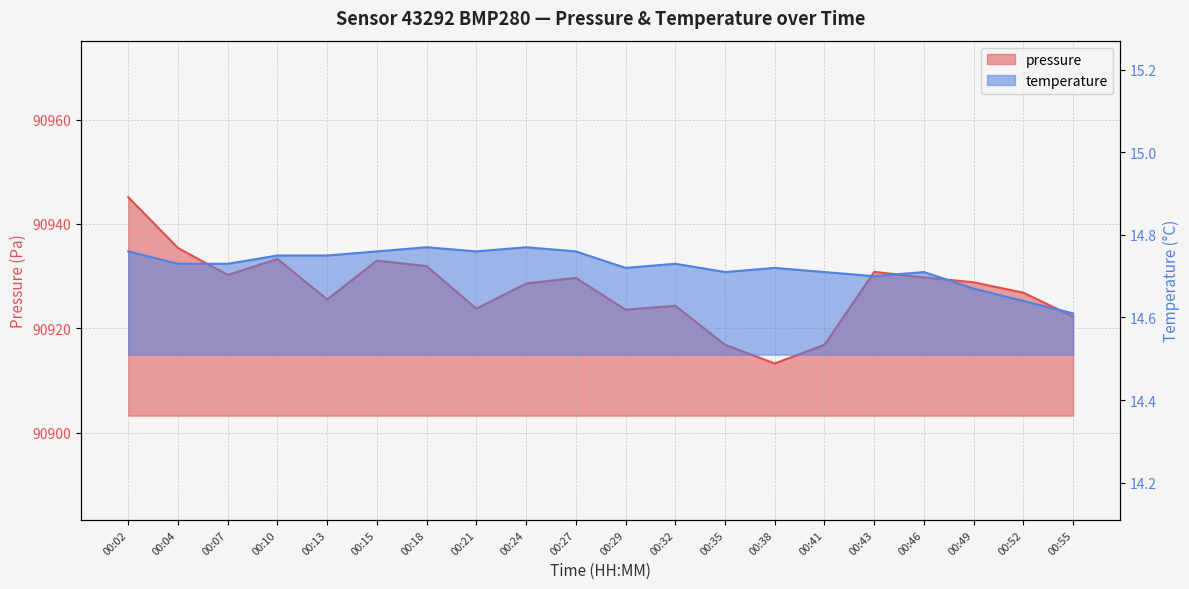

Where is pressure nearest to the value 90929?

00:49